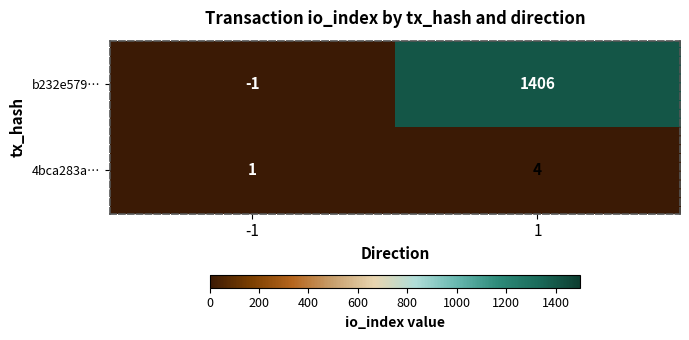

How many data points does each series have?

2